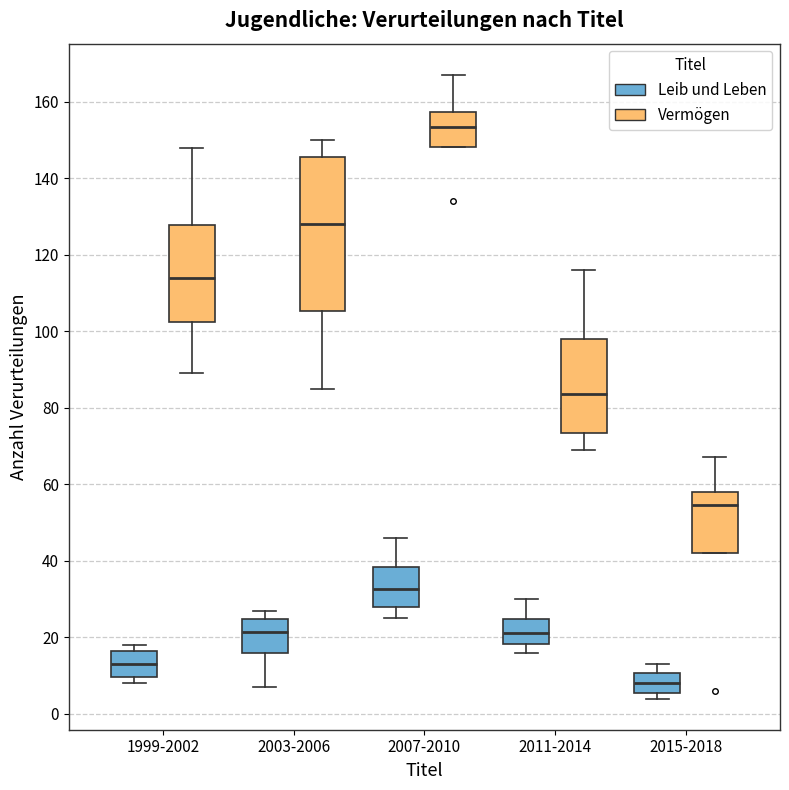

Where is the upper edge of the box for 2011-2014 (Leib und Leben) on the y-axis? The values are not printed on the chart, so give them approximately, as read against the axis.

24